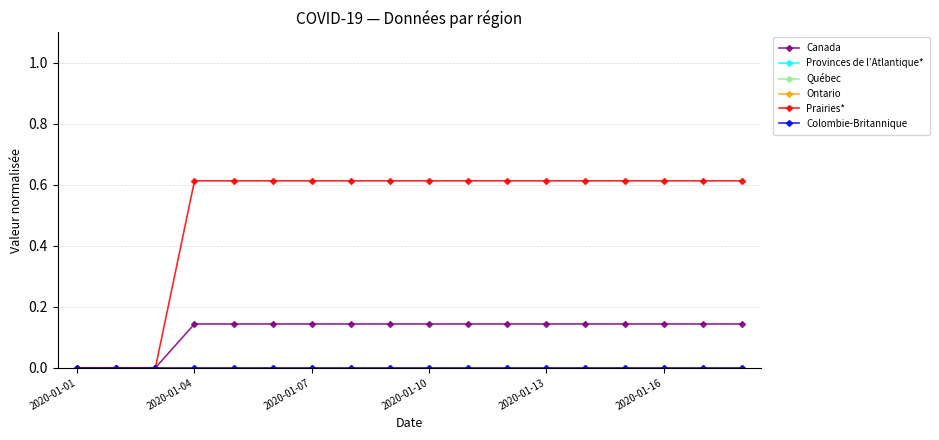

Is this an area chart (filled region under the line)?

No